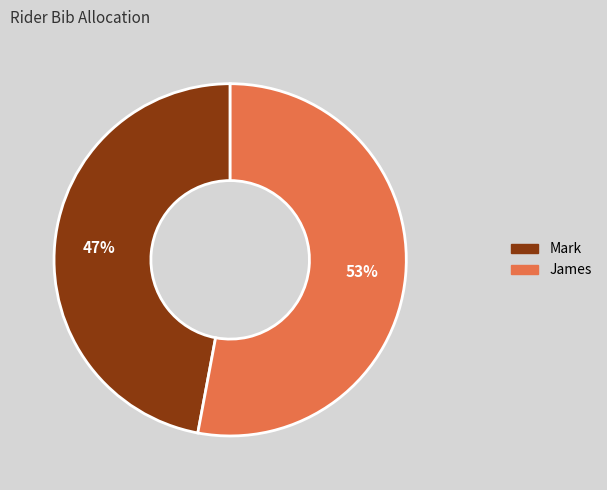

What is the largest slice in the pie chart?

James